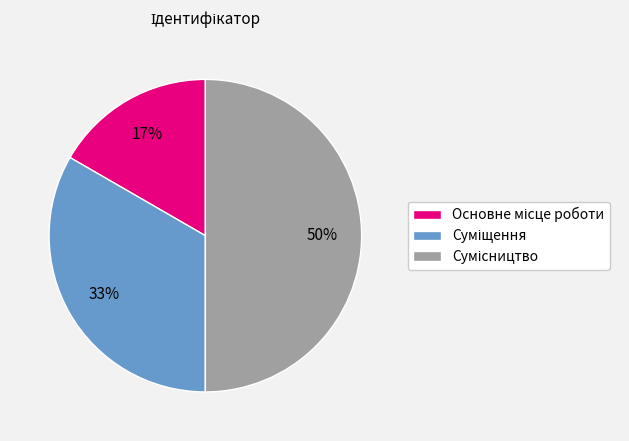

To the nearest percent, what is the difference between the largest and smallest slice percentages?

33%